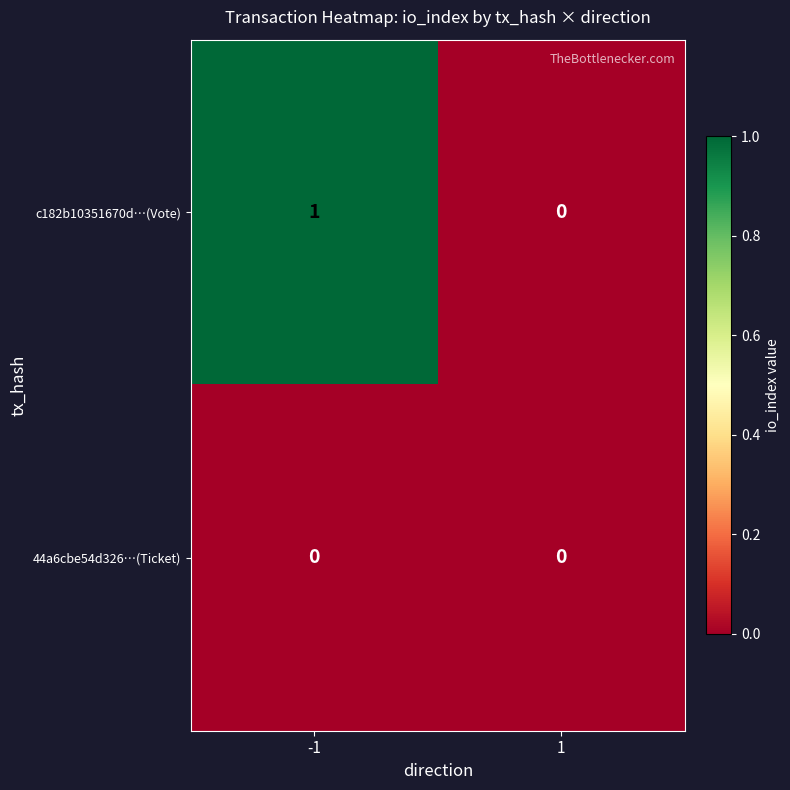

The value of c182b10351670d…(Vote) at 1 is 0. True or false?

True